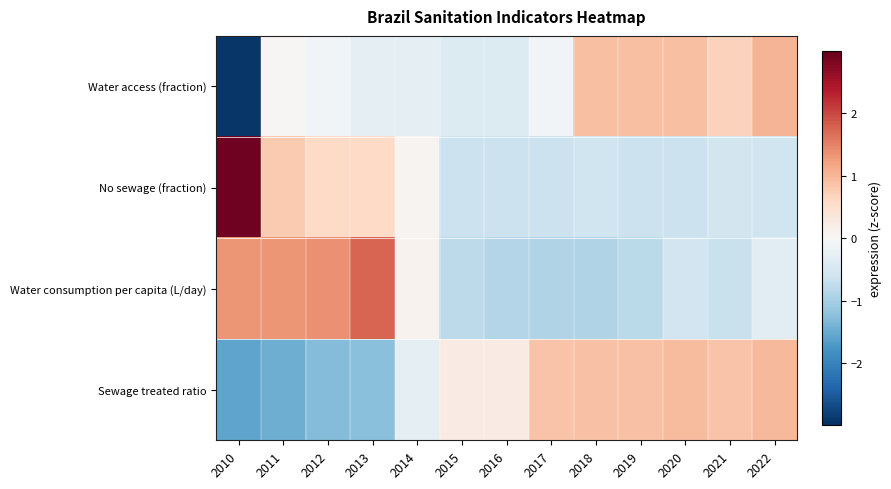

At which category does the chart reach its minimum across all series?

2010